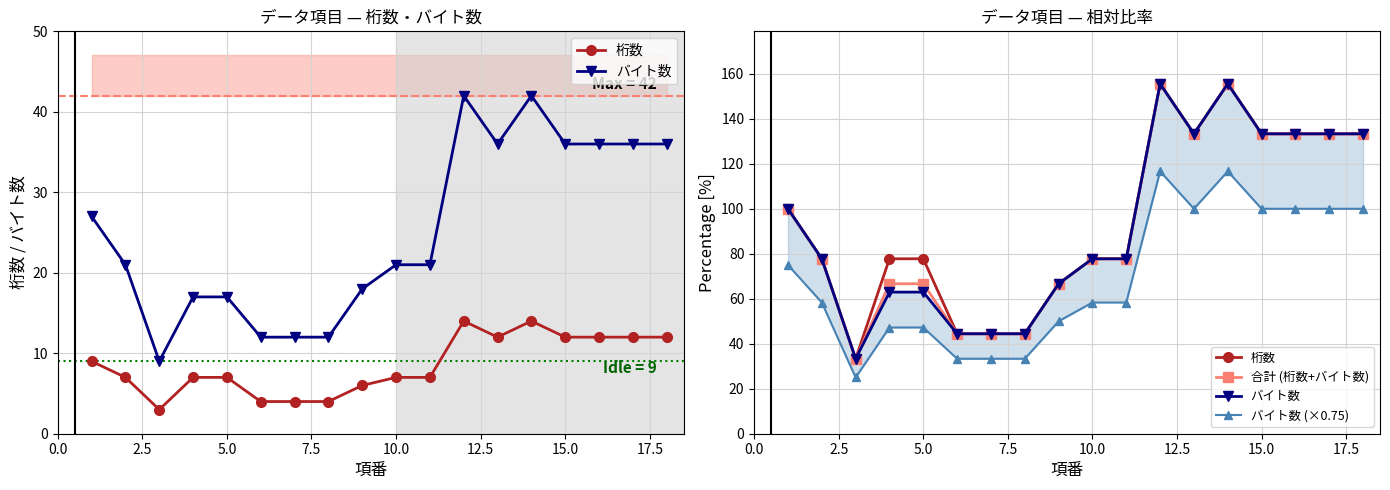

True or false: 合計 (桁数+バイト数) has more than 0 points higher than both neighbors.

True